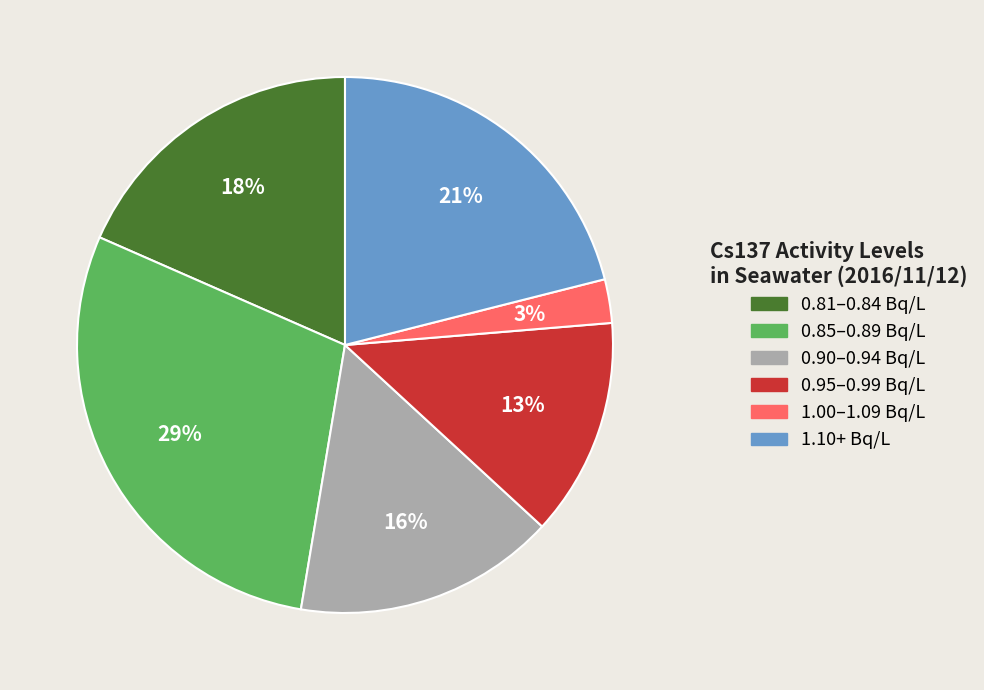

To the nearest percent, what is the difference between the largest and smallest slice percentages?

26%